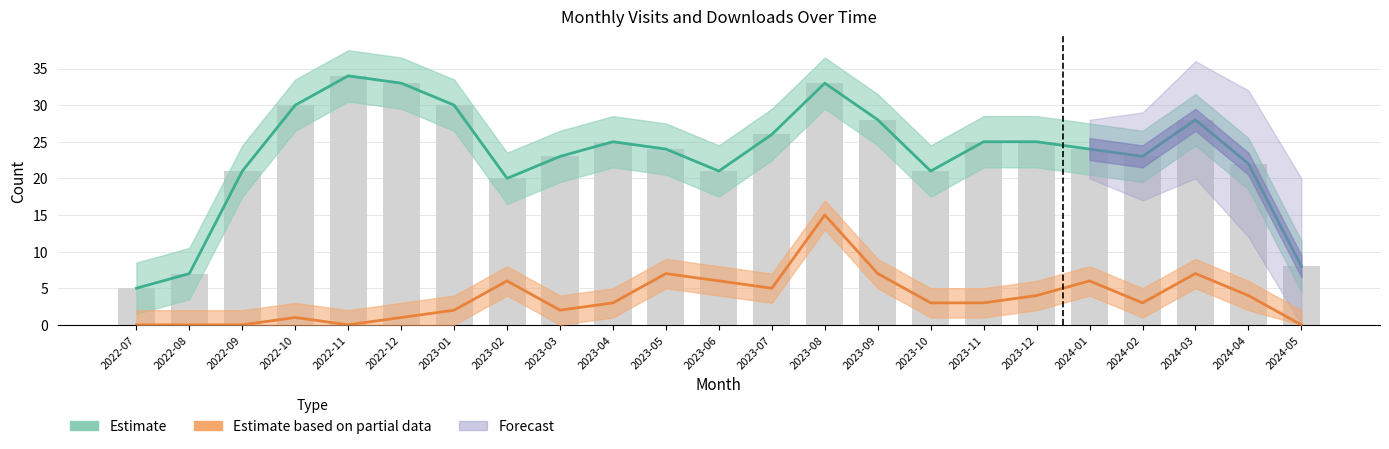

How many categories are shown in the chart?

23